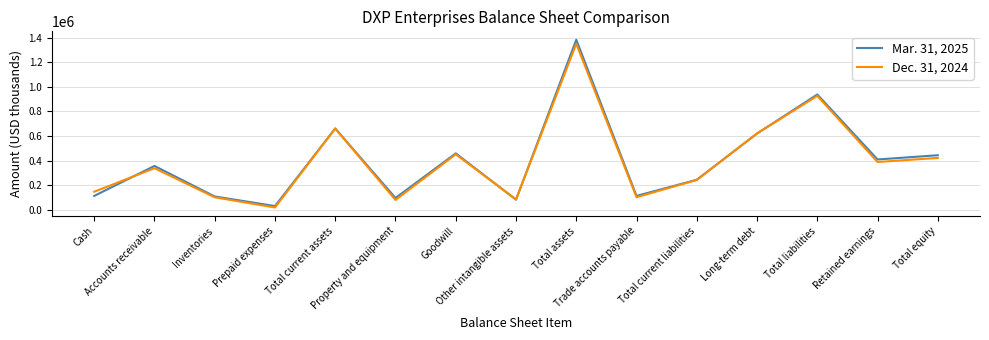

At which category is the sum across all series the highest?

Total assets